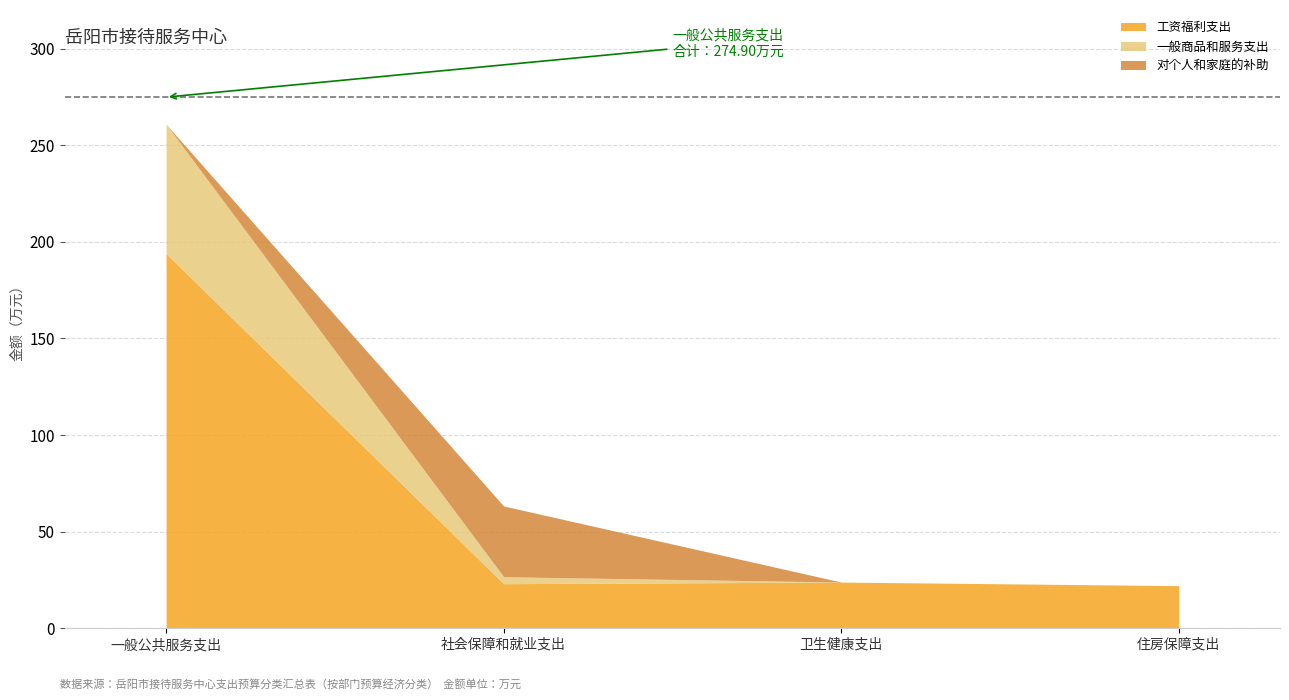

Where is the first local minimum for 工资福利支出?

社会保障和就业支出